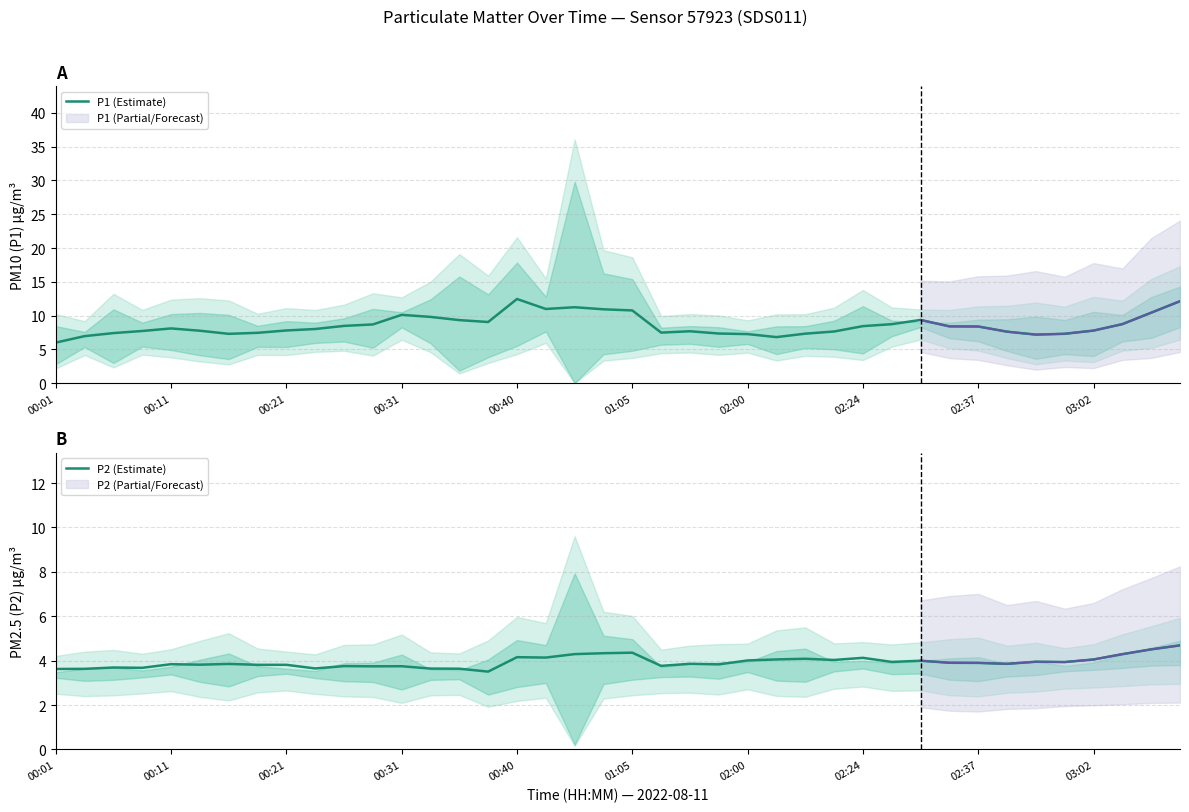

Reading left to right, what are all the values shown in this chart?

P1 (Estimate): 6.0	6.9	7.4	7.7	8.1	7.8	7.3	7.4	7.8	8.0	8.5	8.7	10.1	9.8	9.3	9.0	12.5	11.0	11.2	10.9	10.8	7.5	7.7	7.3	7.3	6.8	7.3	7.6	8.4	8.7	9.3	8.4	8.4	7.6	7.2	7.3	7.8	8.7	10.4	12.1
P2 (Estimate): 3.6	3.6	3.7	3.7	3.8	3.8	3.9	3.8	3.8	3.7	3.8	3.7	3.8	3.6	3.6	3.5	4.2	4.1	4.3	4.3	4.4	3.8	3.9	3.8	4.0	4.1	4.1	4.0	4.1	3.9	4.0	3.9	3.9	3.9	4.0	3.9	4.1	4.3	4.5	4.7